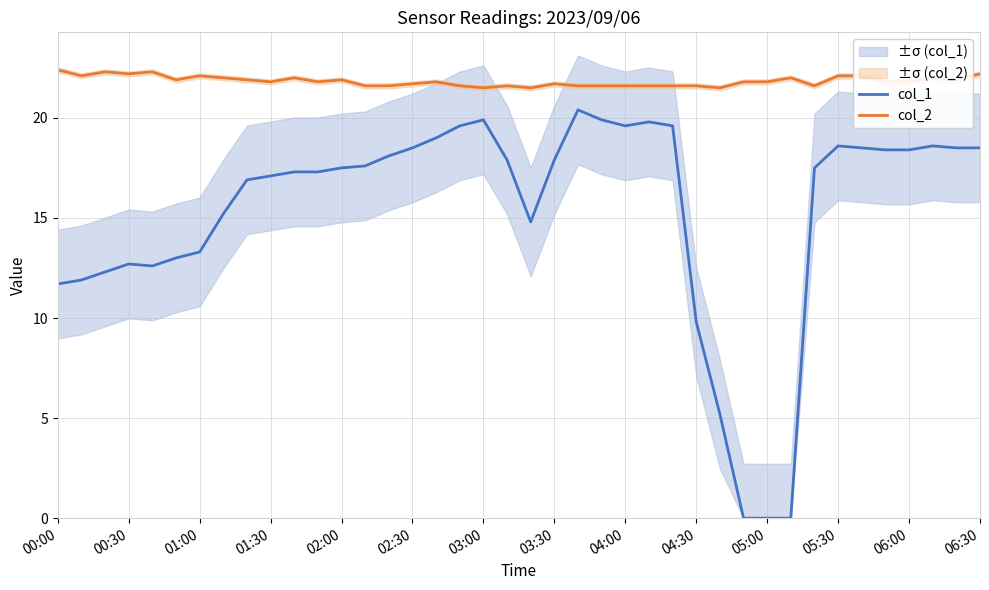

True or false: col_2 and col_1 cross at least once.

False